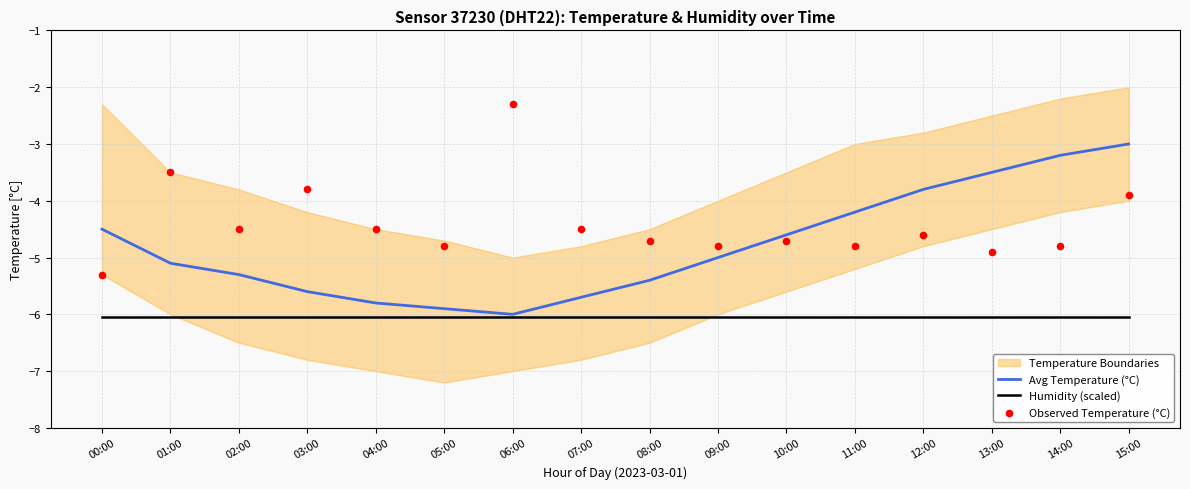

What is the minimum value for Humidity (scaled)?

-6.1